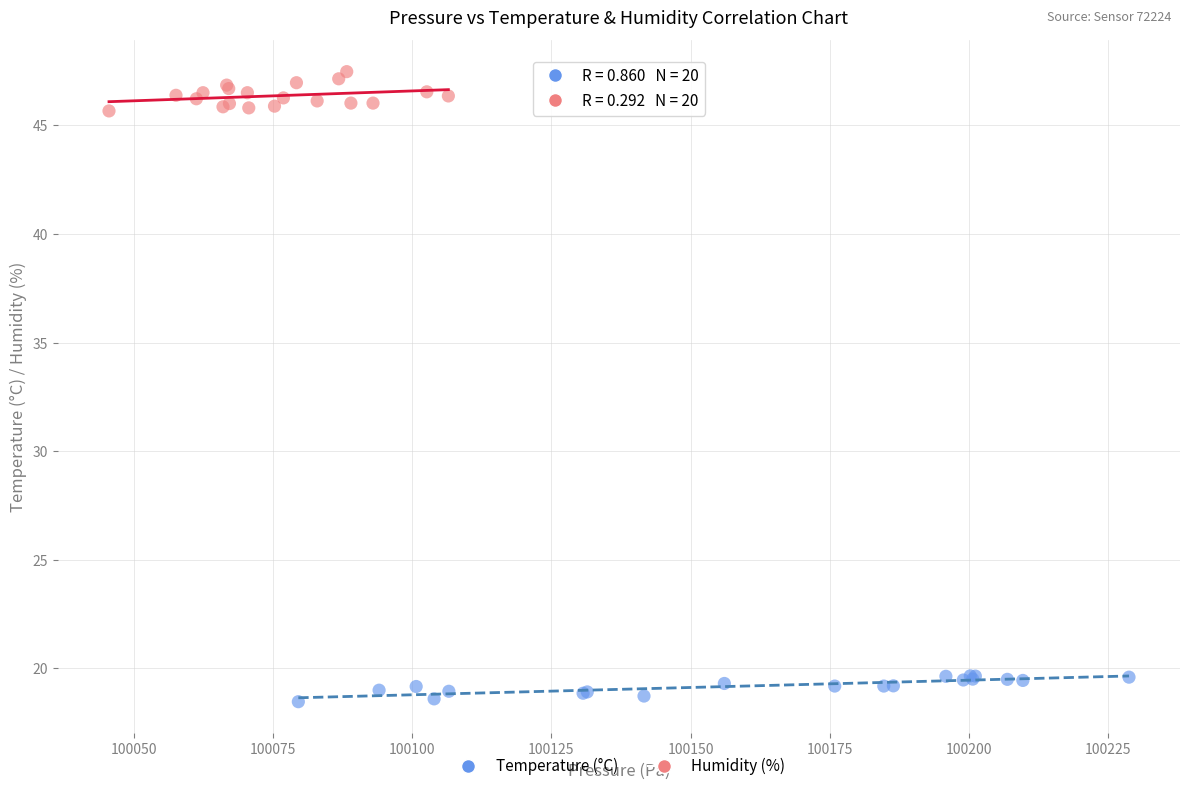

Which series contains the highest Y value?

Humidity (%)